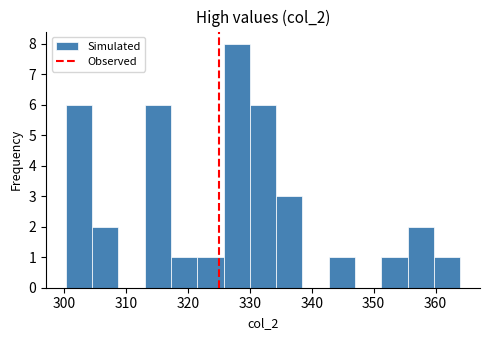

Reading left to right, transcribe this chart: for each bar, give the range it covers on the x-axis and its height. Neither the bar edges nor the heights are printed on the chart, so give them approximately, as read against the axes.

300 to 305: 6
305 to 309: 2
309 to 313: 0
313 to 317: 6
317 to 322: 1
322 to 326: 1
326 to 330: 8
330 to 334: 6
334 to 339: 3
339 to 343: 0
343 to 347: 1
347 to 351: 0
351 to 356: 1
356 to 360: 2
360 to 364: 1